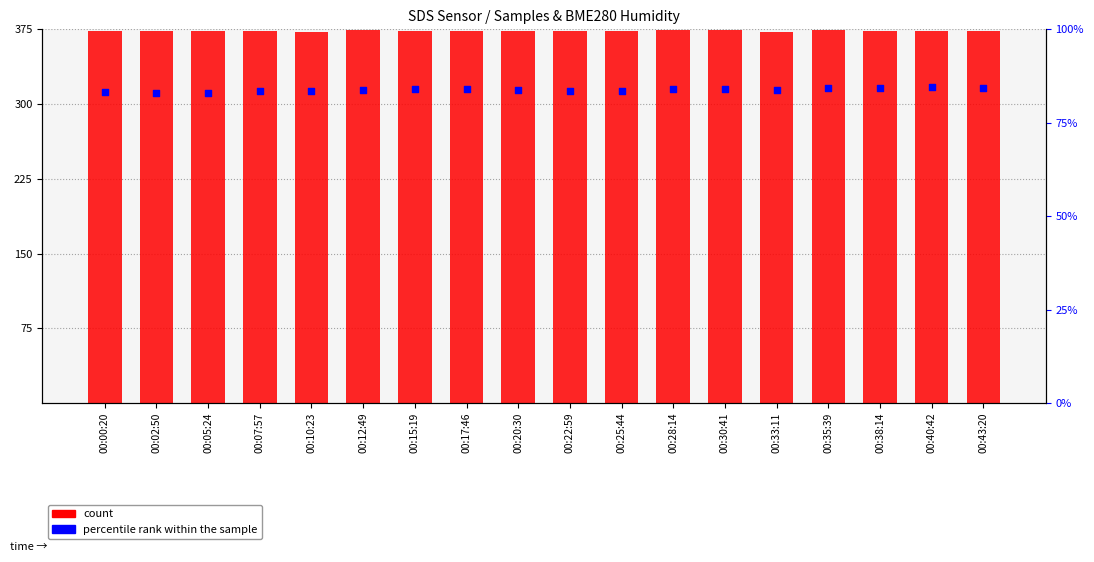

What are all the series names shown in the legend?

count, percentile rank within the sample